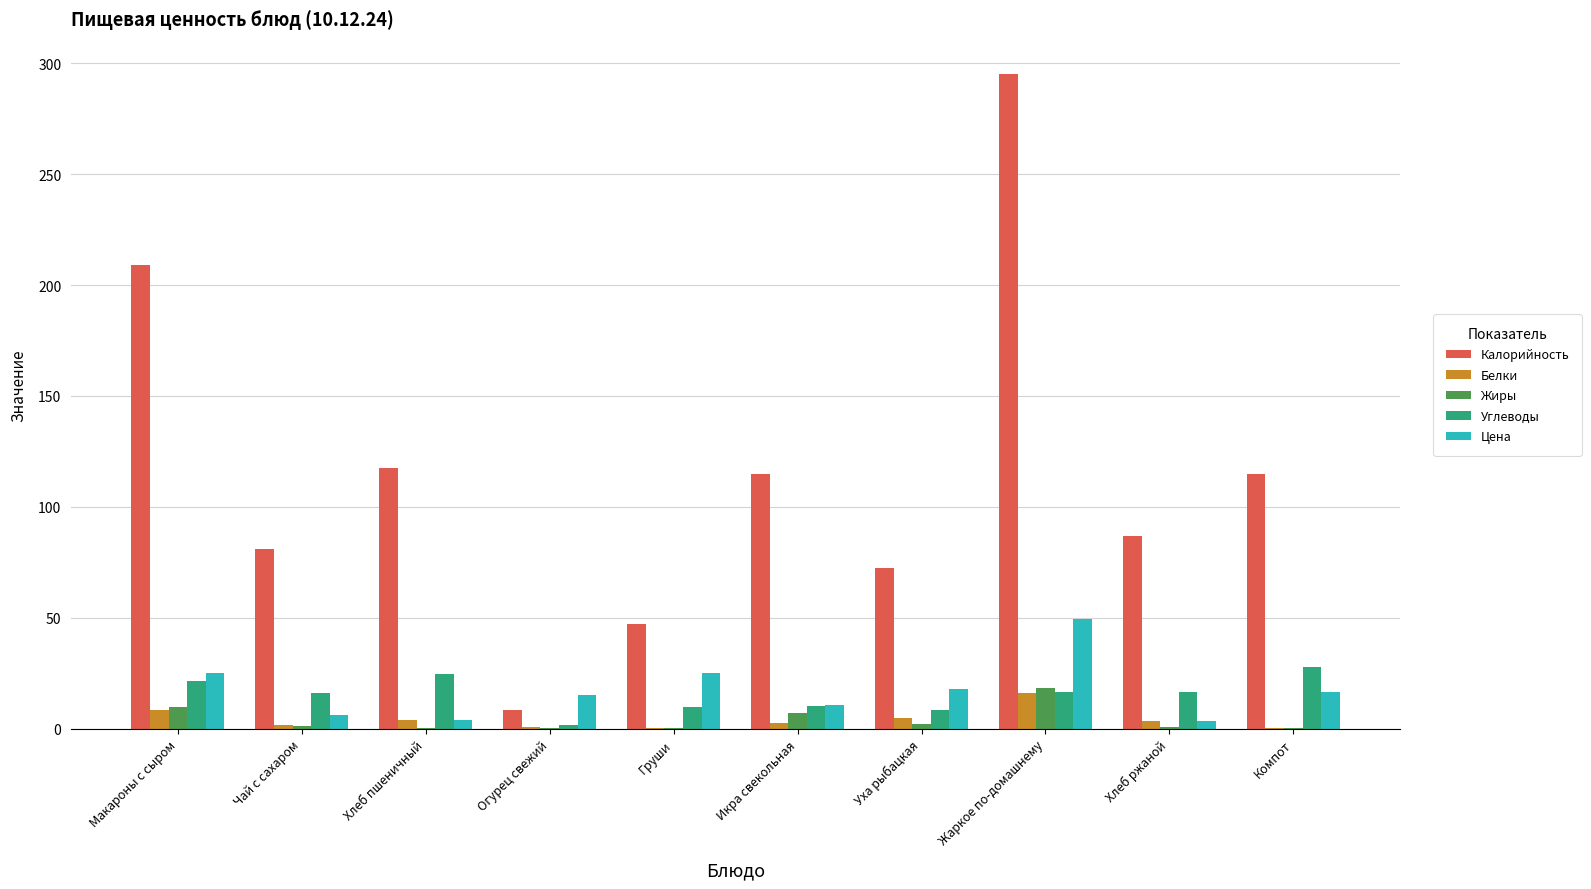

What is the maximum value for Белки?

16.2